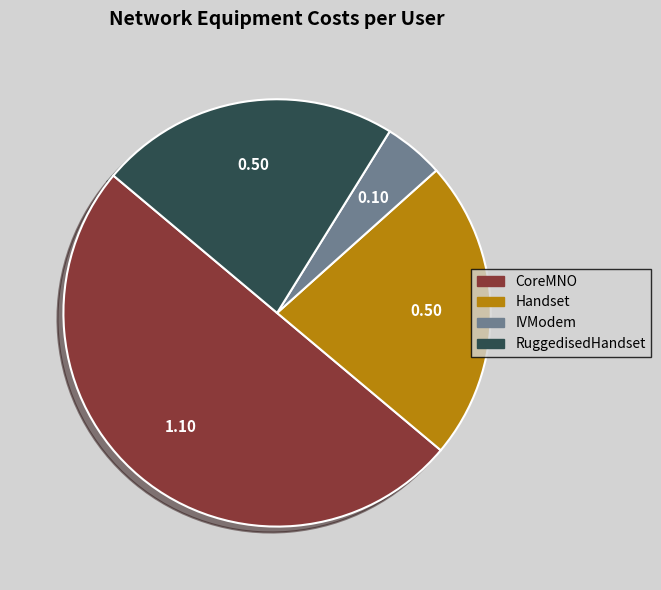

Combined, do RuggedisedHandset and CoreMNO account for over 50%?

Yes